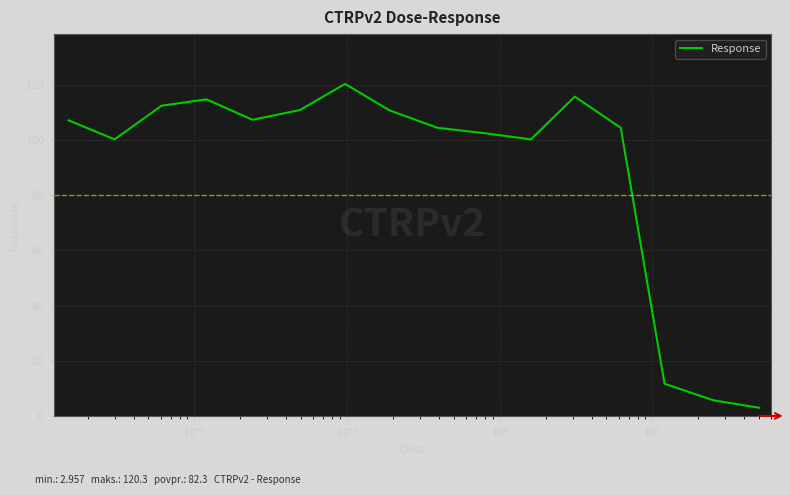

What is the difference between the maximum and minimum values?

117.3